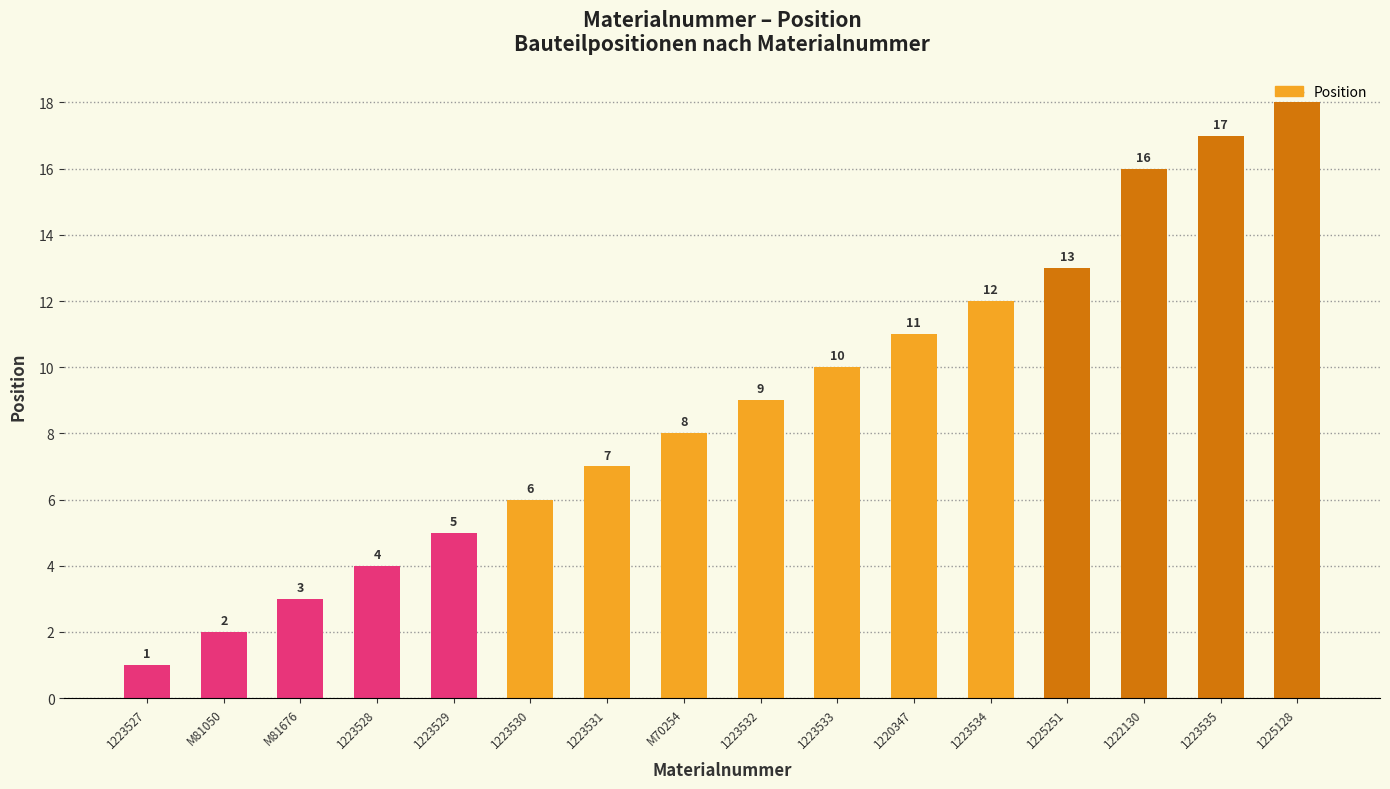

Read the value at 1220347, to the nearest 10.

10